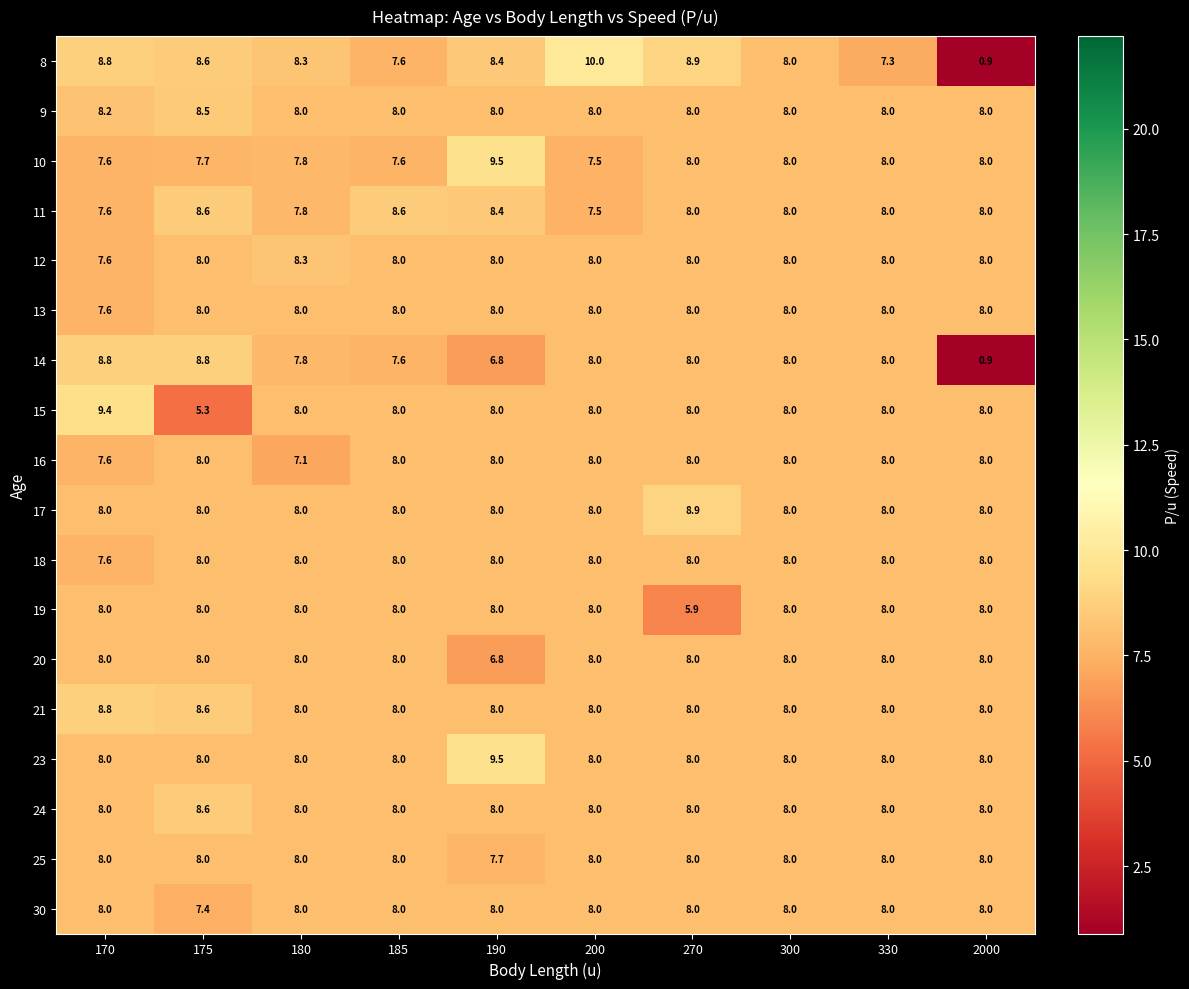

True or false: 13 has a value of 5.3 at 175.

False